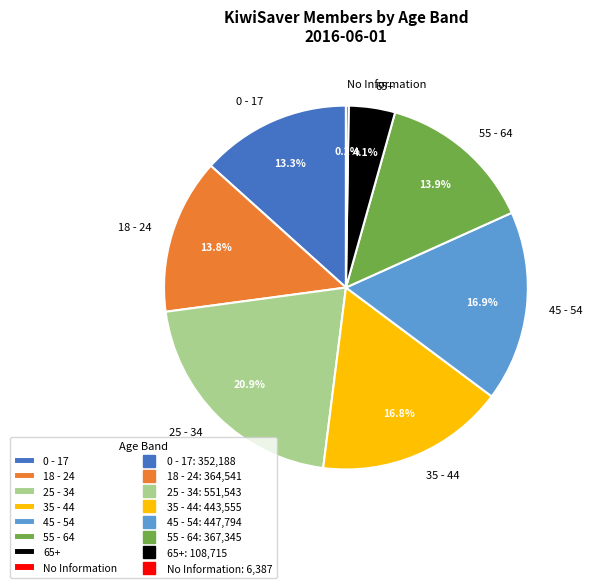

To the nearest percent, what is the average slice percentage?

12%